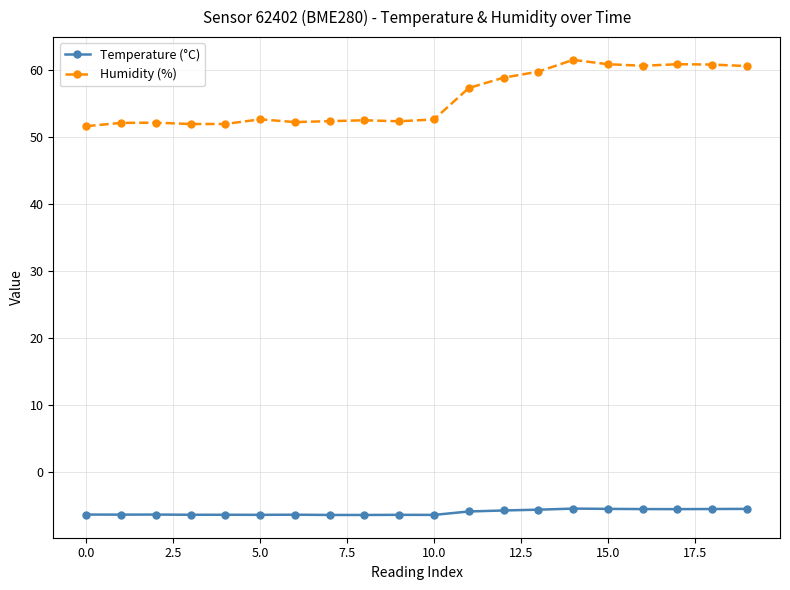

Rank the series by their average value, from lowest to highest.

Temperature (°C), Humidity (%)